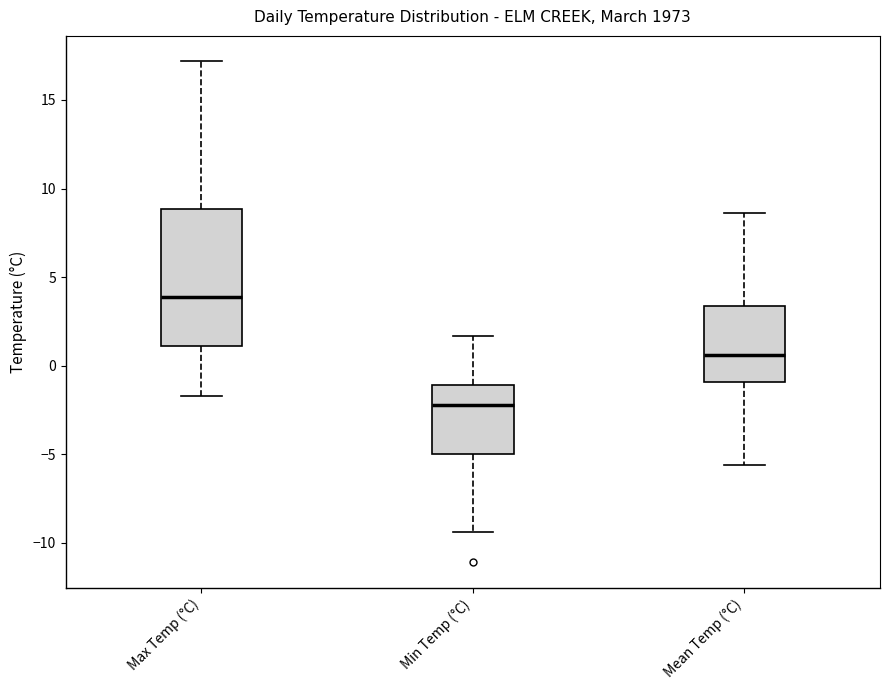

Reading left to right, transcribe this box plot: for each box, give where its median line is, the range the box spans, and where its two whiskers end, as read against the y-axis. The values are not printed on the chart, so give them approximately, as read against the axis.

Max Temp (°C): median 4.0, box 1.0 to 9.0, whiskers -1.5 to 17.0
Min Temp (°C): median -2.0, box -5.0 to -1.0, whiskers -9.5 to 1.5
Mean Temp (°C): median 0.5, box -1.0 to 3.5, whiskers -5.5 to 8.5